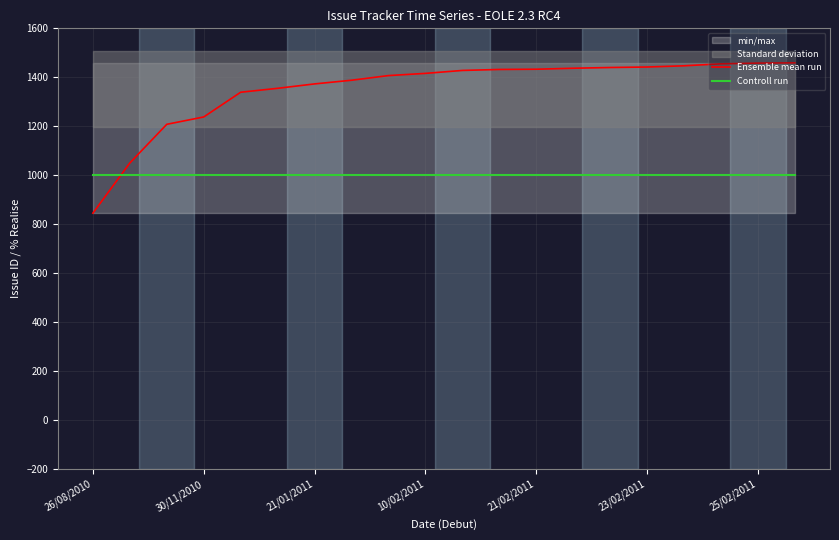

What is the sum of all Ensemble mean run values?

27050